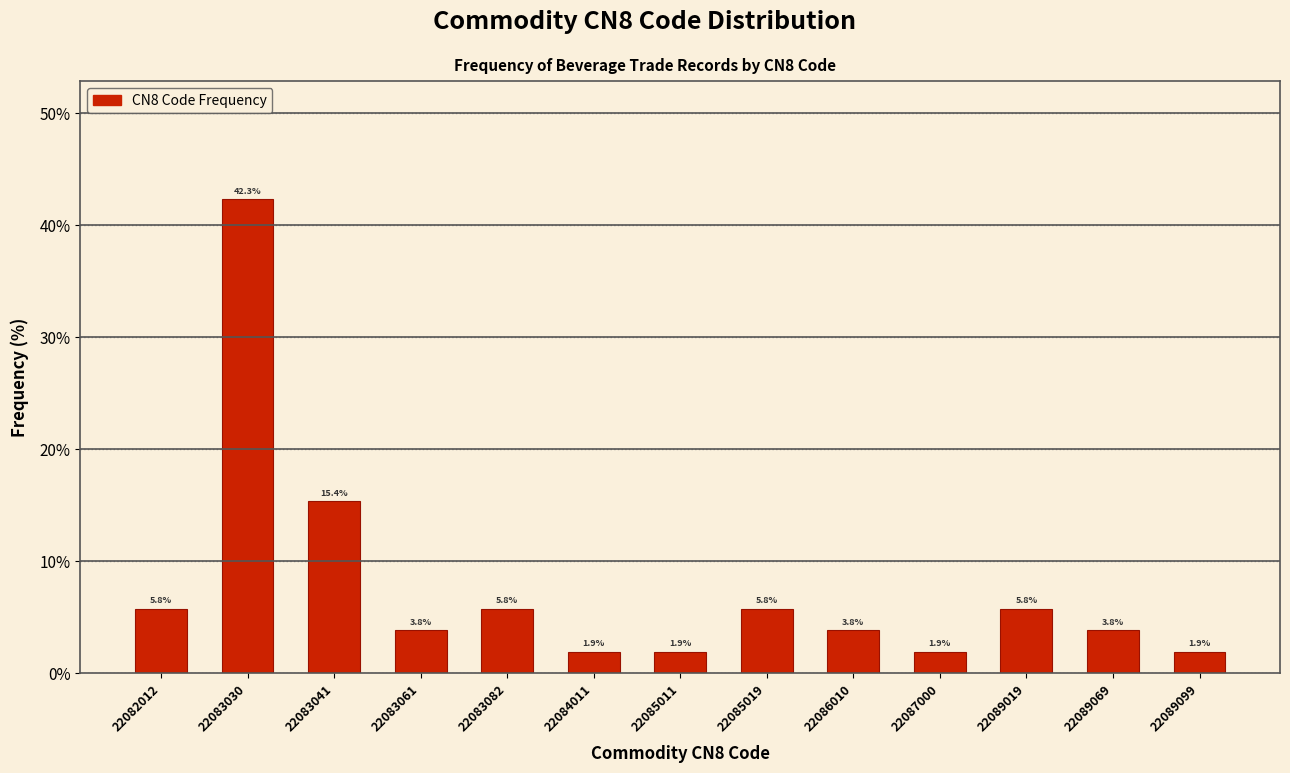

Reading left to right, list all the values displayed in this chart.

22082012=5.8	22083030=42.3	22083041=15.4	22083061=3.8	22083082=5.8	22084011=1.9	22085011=1.9	22085019=5.8	22086010=3.8	22087000=1.9	22089019=5.8	22089069=3.8	22089099=1.9